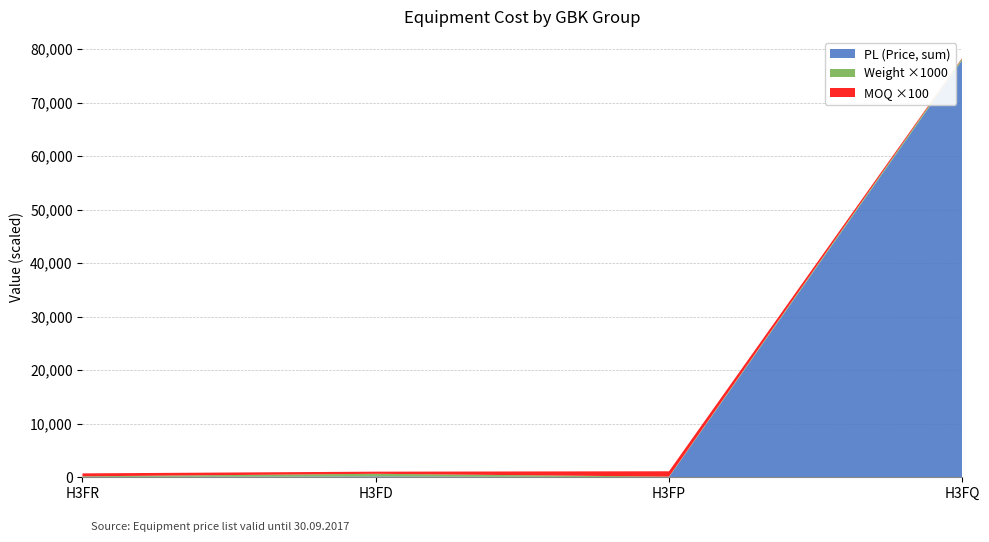

At which category is the sum across all series the highest?

H3FQ